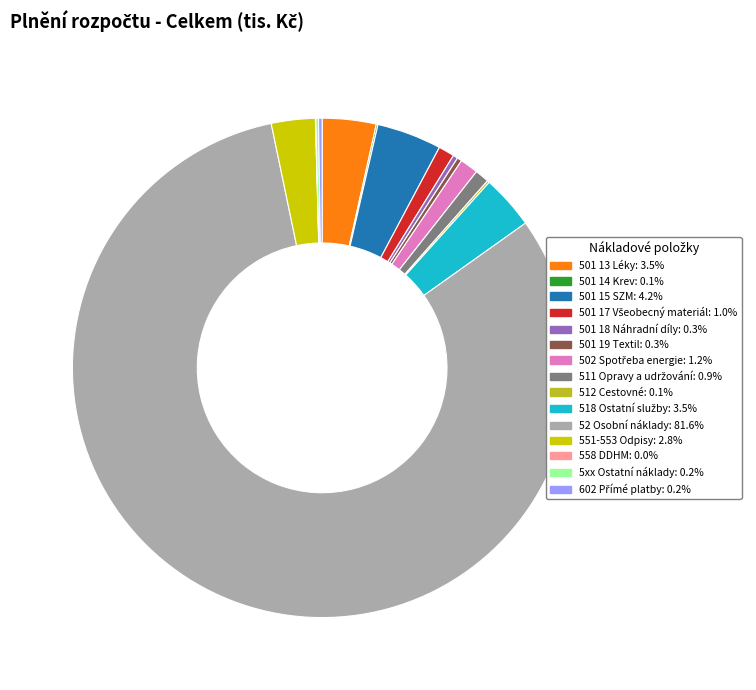

Between 501 19 Textil and 501 15 SZM, which is larger?

501 15 SZM